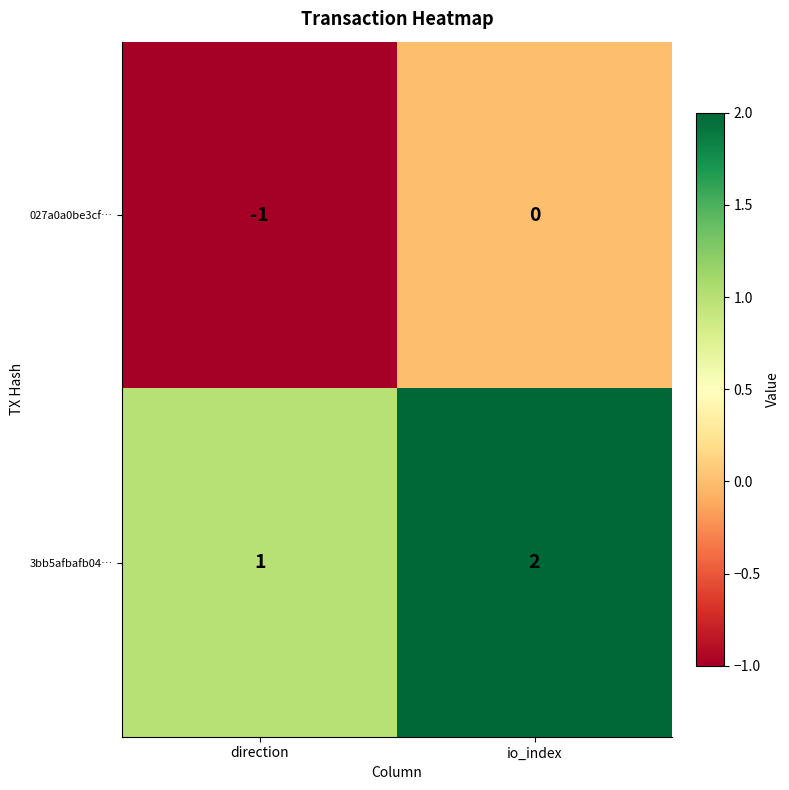

List the labels in order of 027a0a0be3cf… value, largest first.

io_index, direction